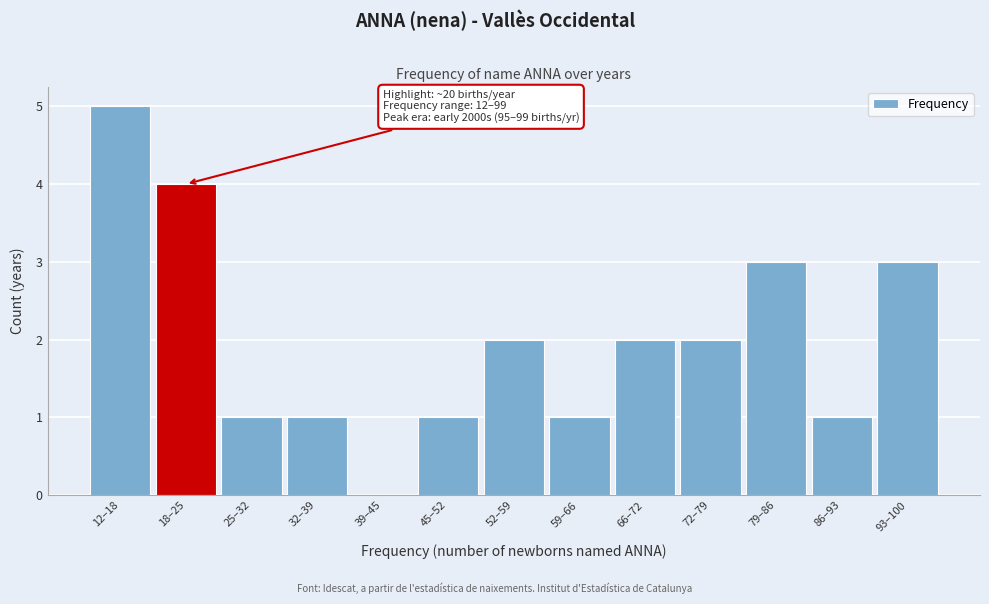

Reading left to right, list all the values displayed in this chart.

12–18=5	18–25=4	25–32=1	32–39=1	39–45=0	45–52=1	52–59=2	59–66=1	66–72=2	72–79=2	79–86=3	86–93=1	93–100=3